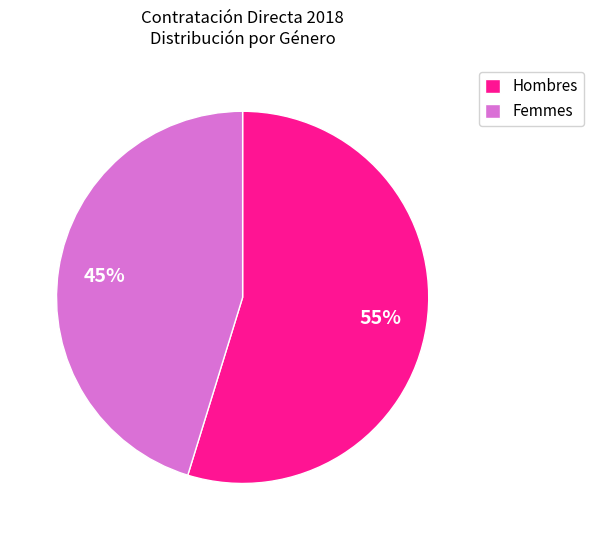

Which category accounts for the majority?

Hombres